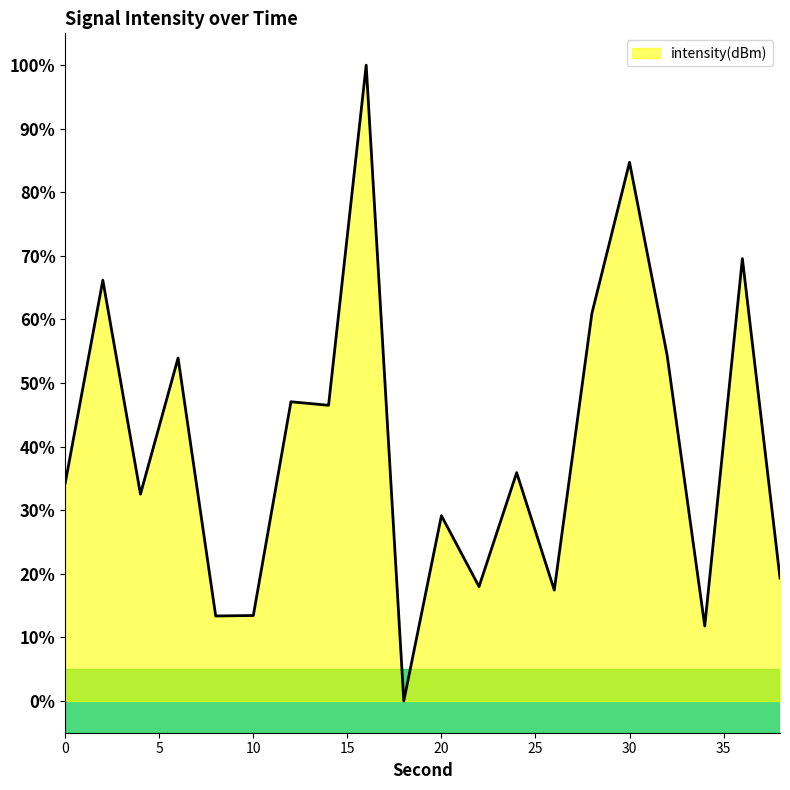

Does the chart display data point markers on the line(s)?

No